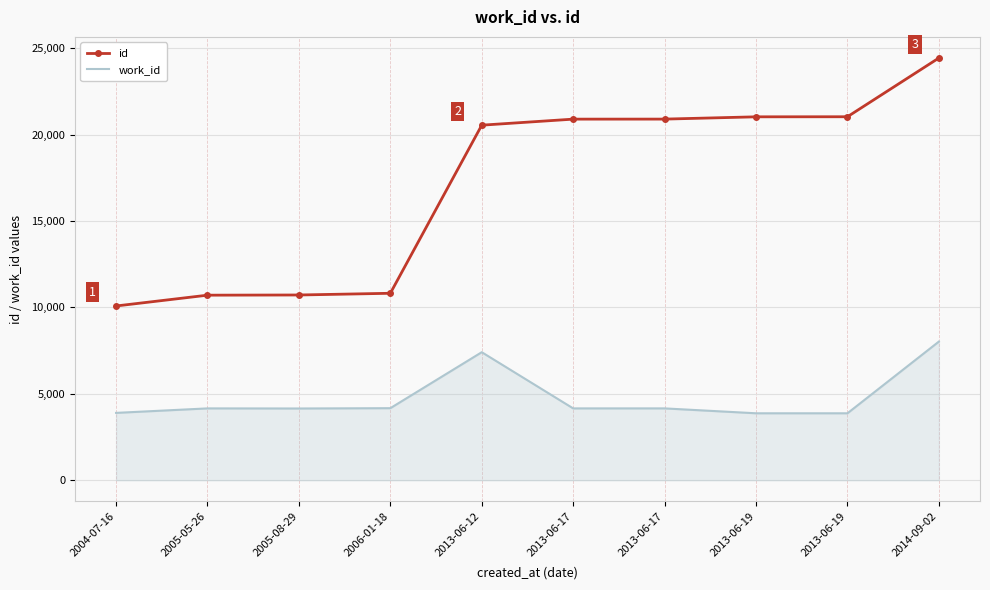

Count the number of data series in this chart.

2